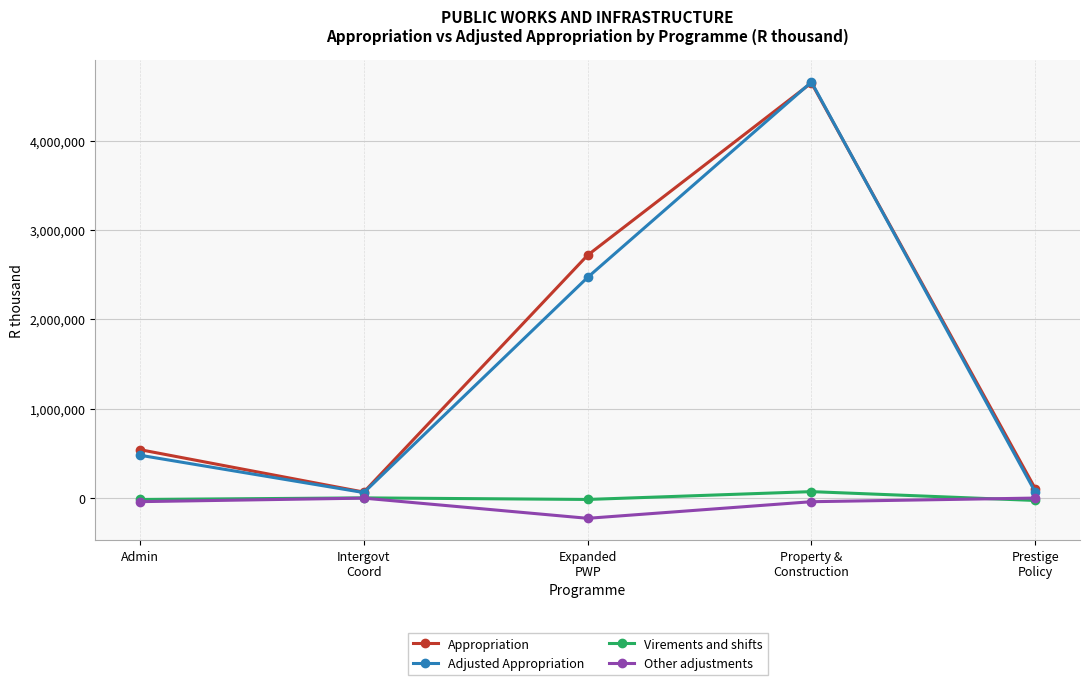

Which series has the largest total across all categories?

Appropriation